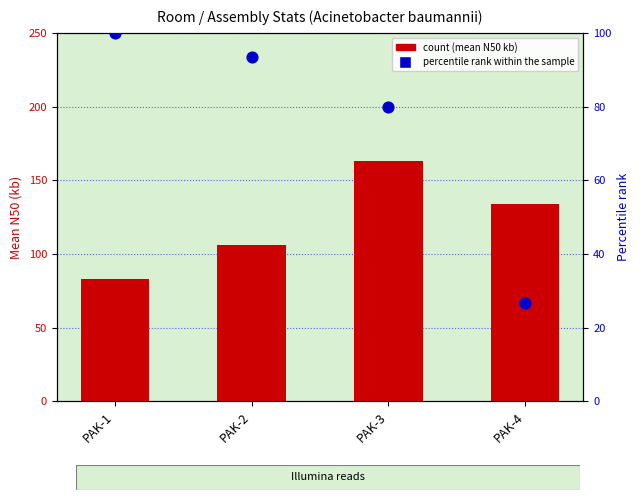

Is the value of count at PAK-2 greater than the value of percentile rank within the sample at PAK-1?

Yes